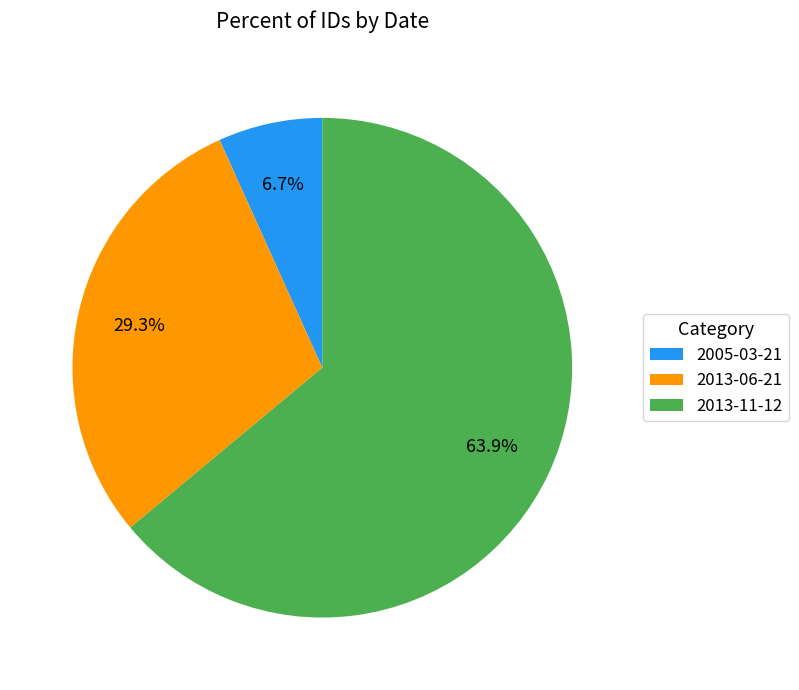

Which category has the biggest portion of the pie?

2013-11-12